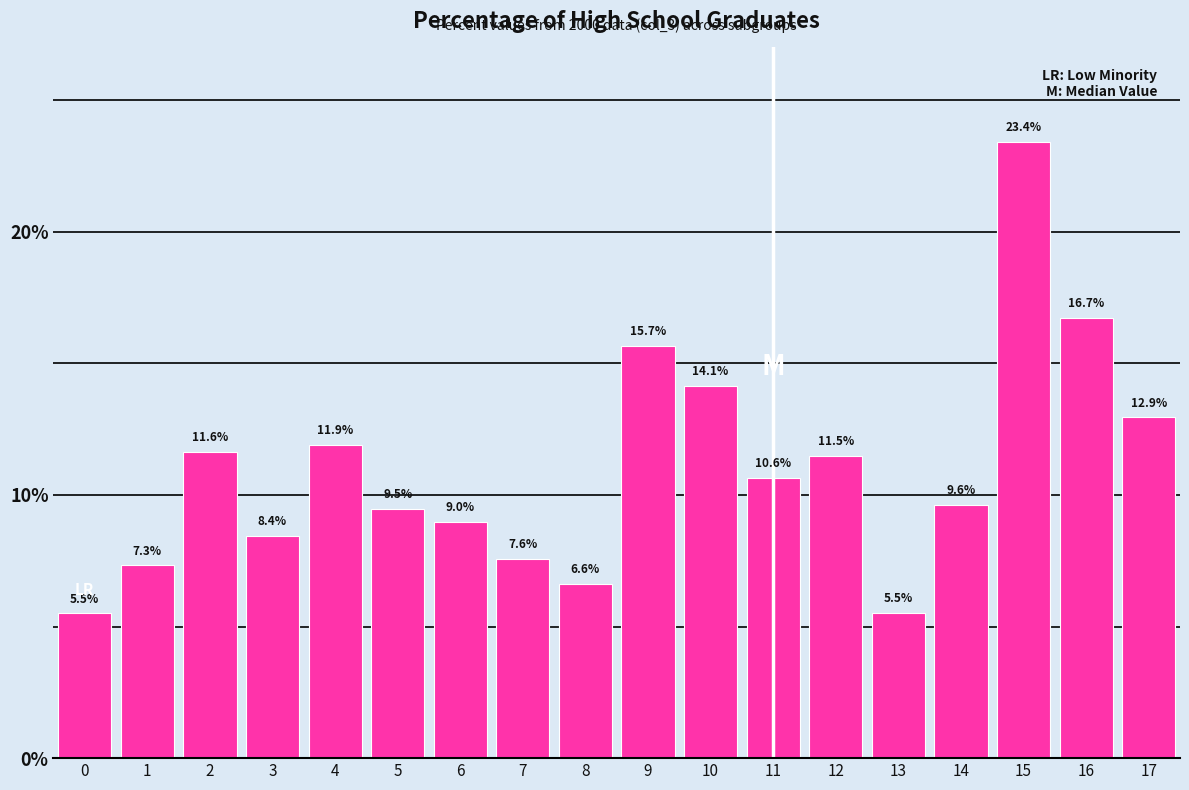

Reading left to right, transcribe all the data shown in this chart.

5.5	7.3	11.6	8.4	11.9	9.5	9.0	7.6	6.6	15.7	14.1	10.6	11.5	5.5	9.6	23.4	16.7	12.9